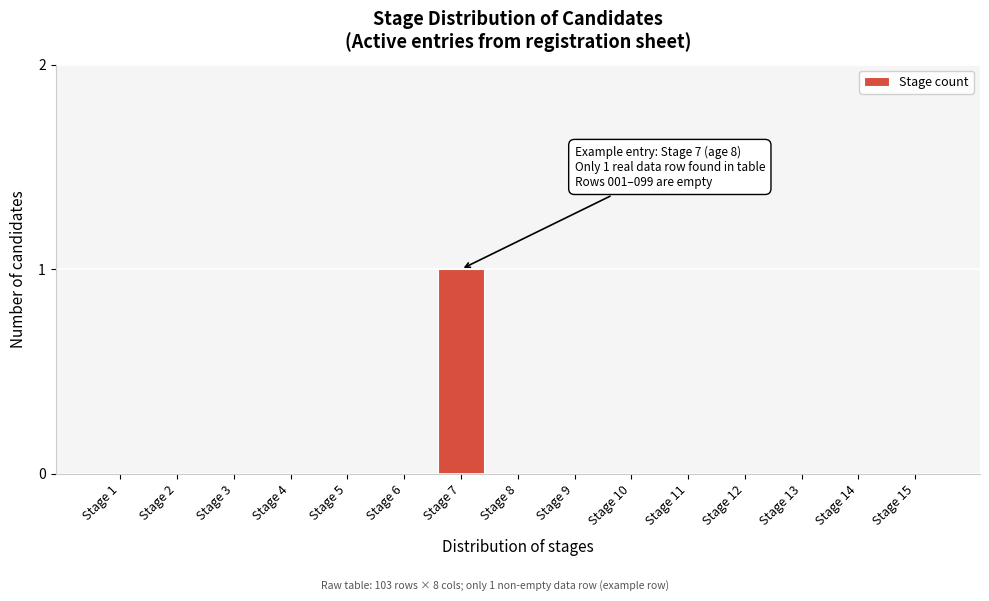

Reading left to right, list all the values displayed in this chart.

Stage 1=0	Stage 2=0	Stage 3=0	Stage 4=0	Stage 5=0	Stage 6=0	Stage 7=1	Stage 8=0	Stage 9=0	Stage 10=0	Stage 11=0	Stage 12=0	Stage 13=0	Stage 14=0	Stage 15=0